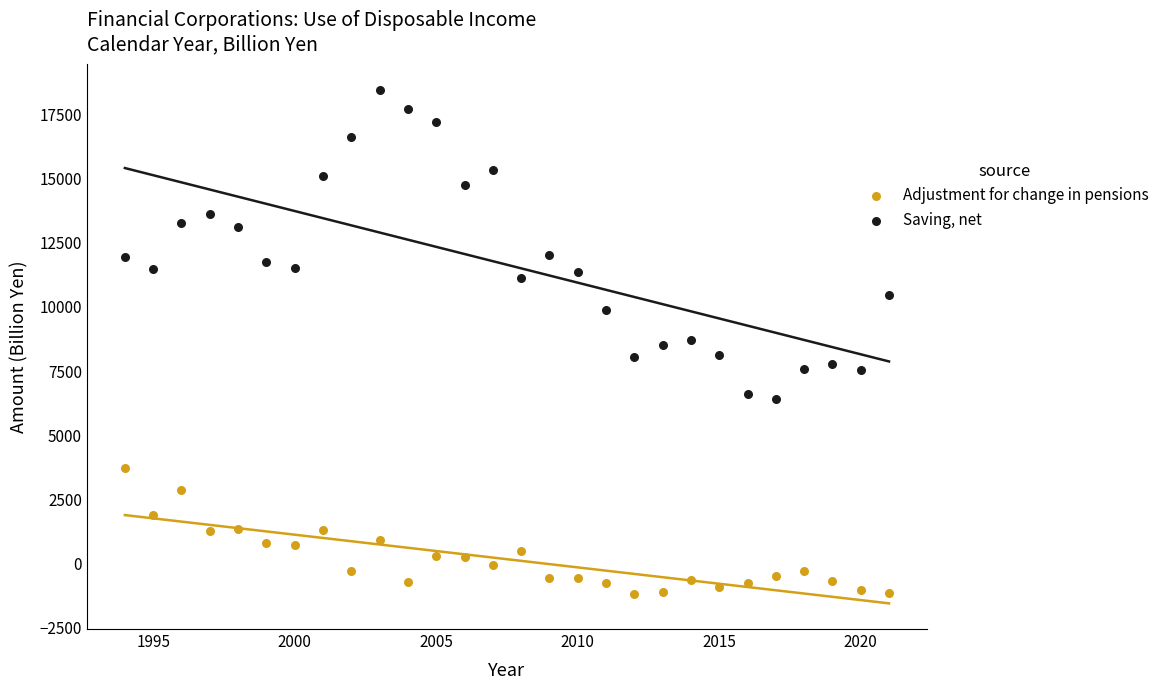

What are all the series names shown in the legend?

Adjustment for change in pensions, Saving, net